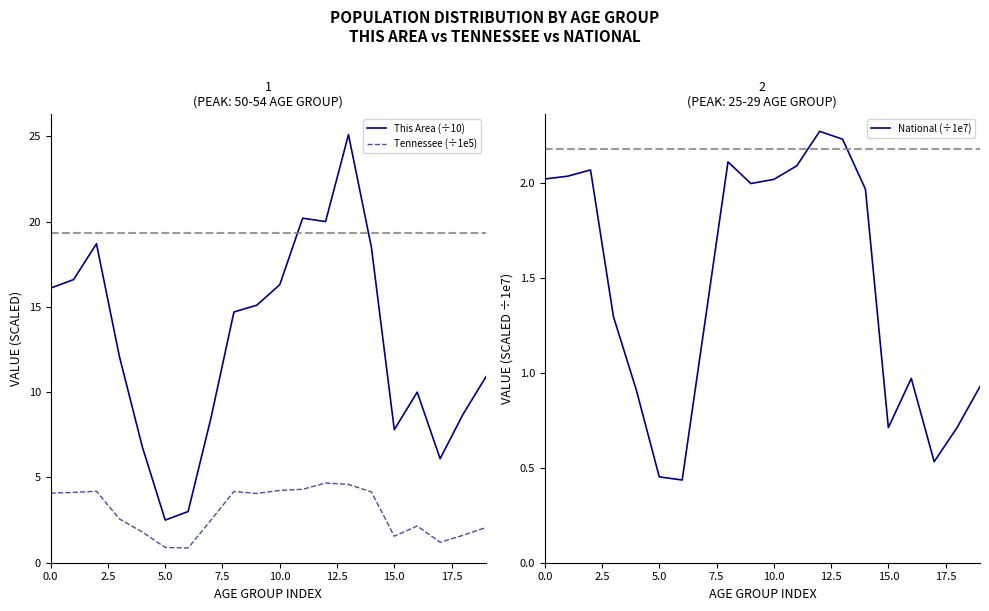

How many lines are shown in the chart?

3